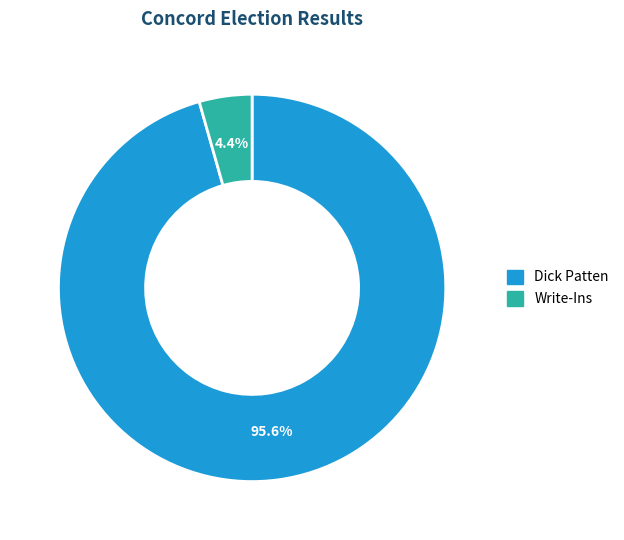

What is the largest slice in the pie chart?

Dick Patten